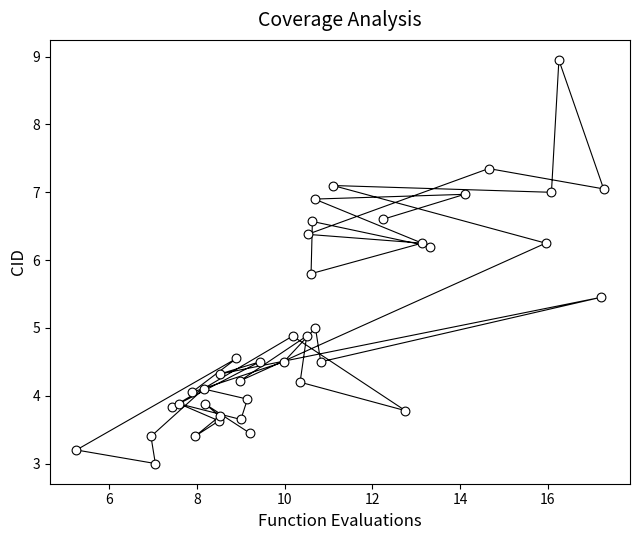

What is the range of X values (max minus min)?

12.0